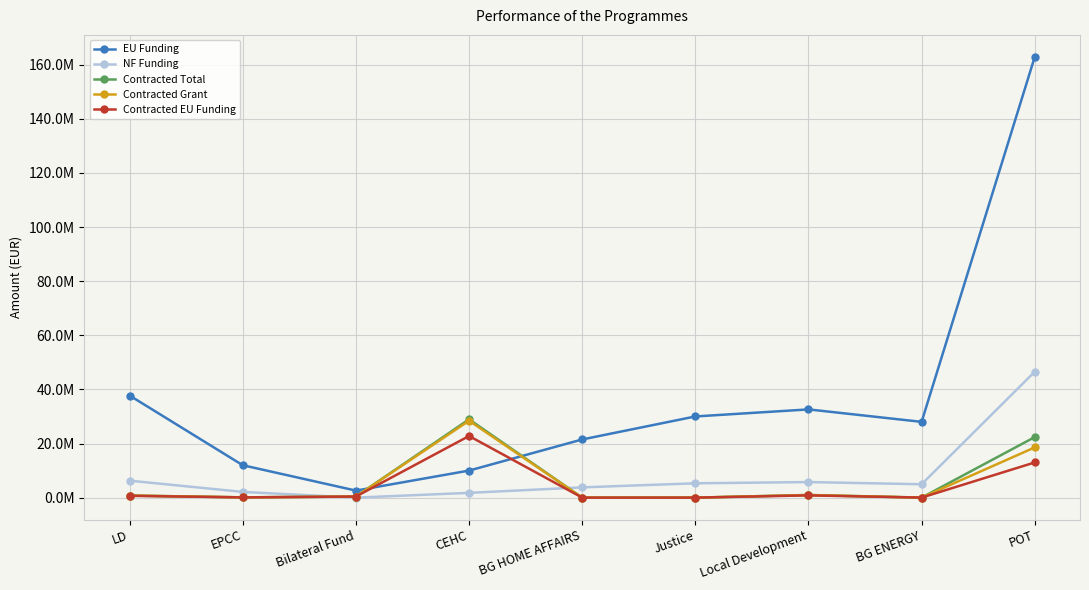

The value of Contracted Grant at Local Development is 1585643.8. True or false?

False